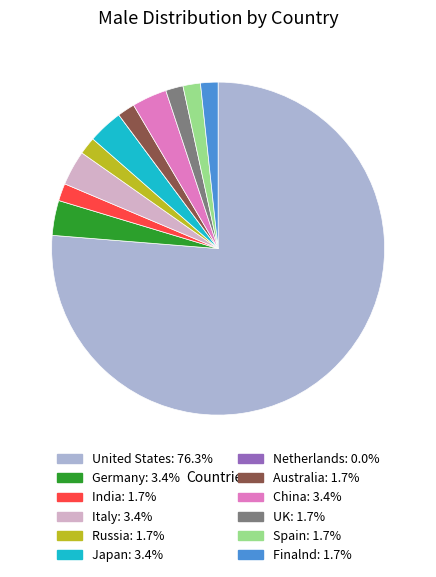

Do Finalnd and India together represent more than half of the pie?

No